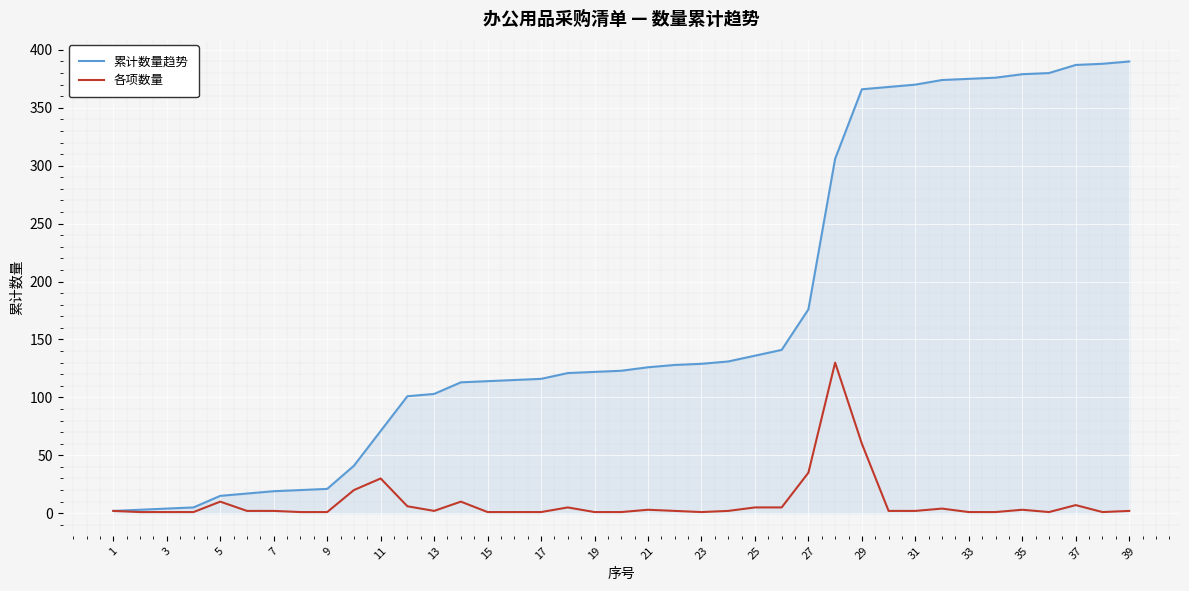

List the series in order of their peak value, highest first.

累计数量趋势, 各项数量